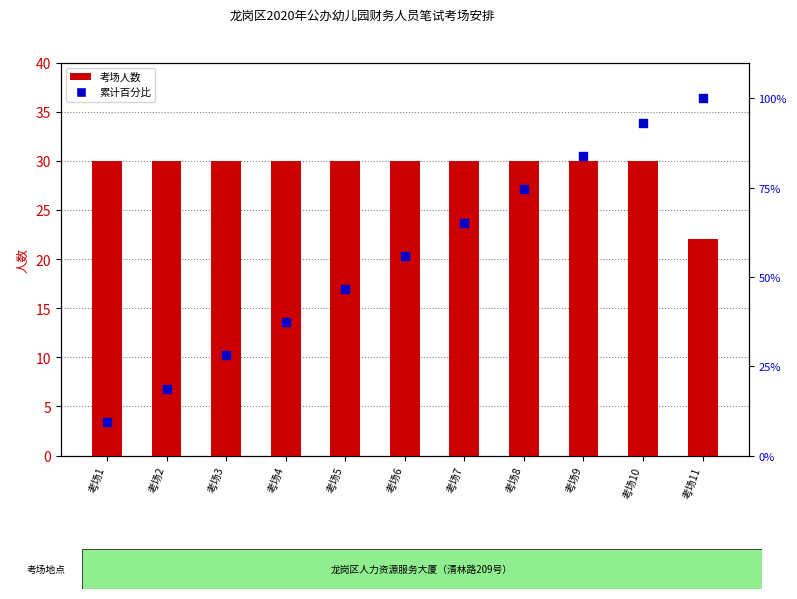

Which series has the largest total across all categories?

累计百分比